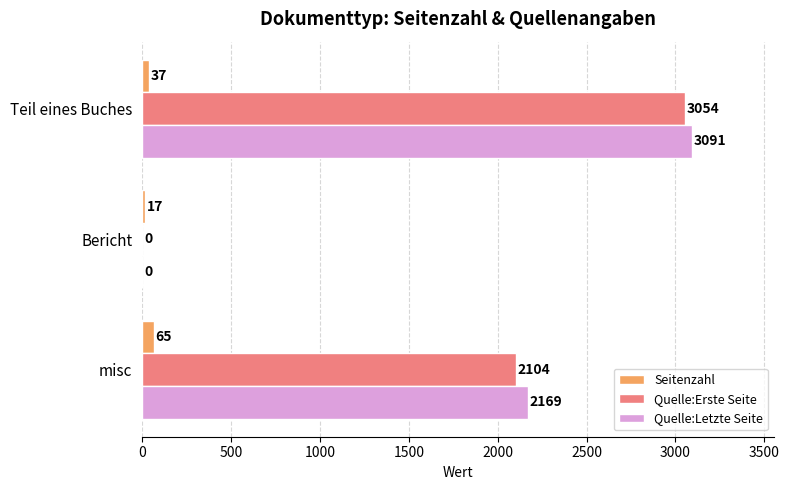

What are all the series names shown in the legend?

Seitenzahl, Quelle:Erste Seite, Quelle:Letzte Seite